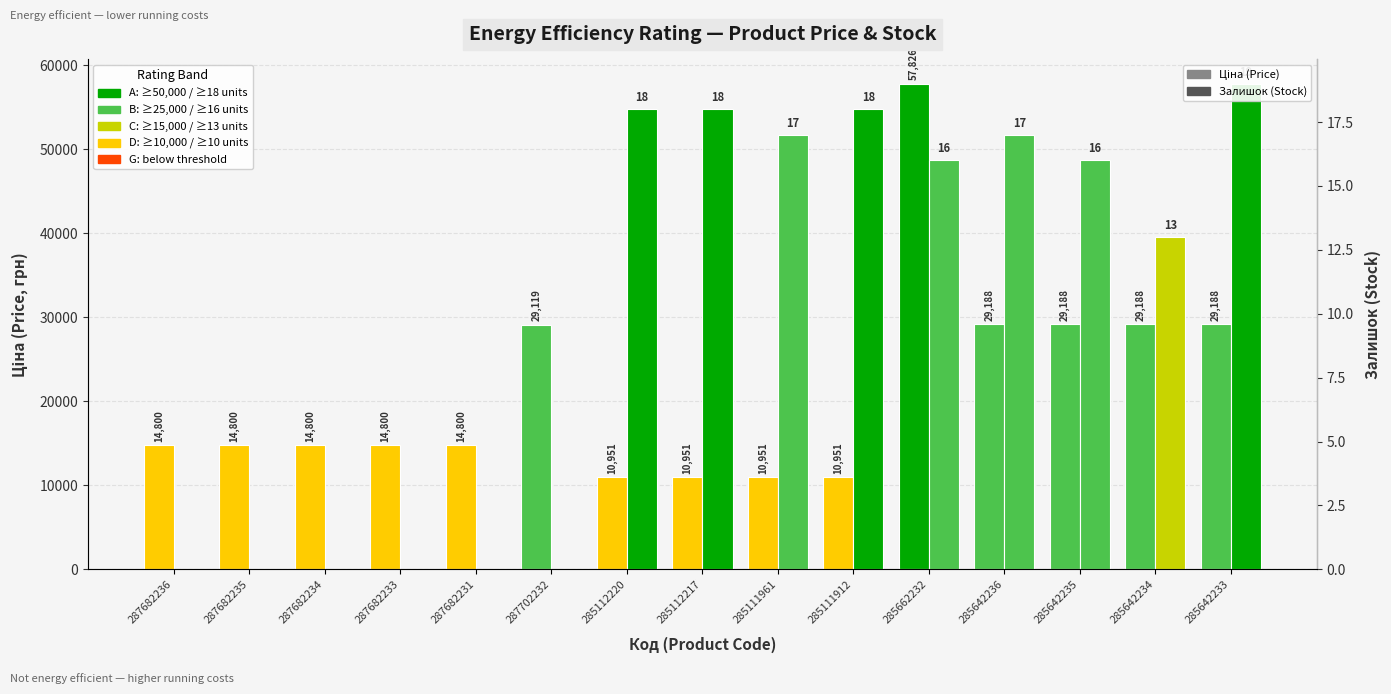

What is the sum of the Залишок (Stock) values at 285112220 and 285642236?

35.0